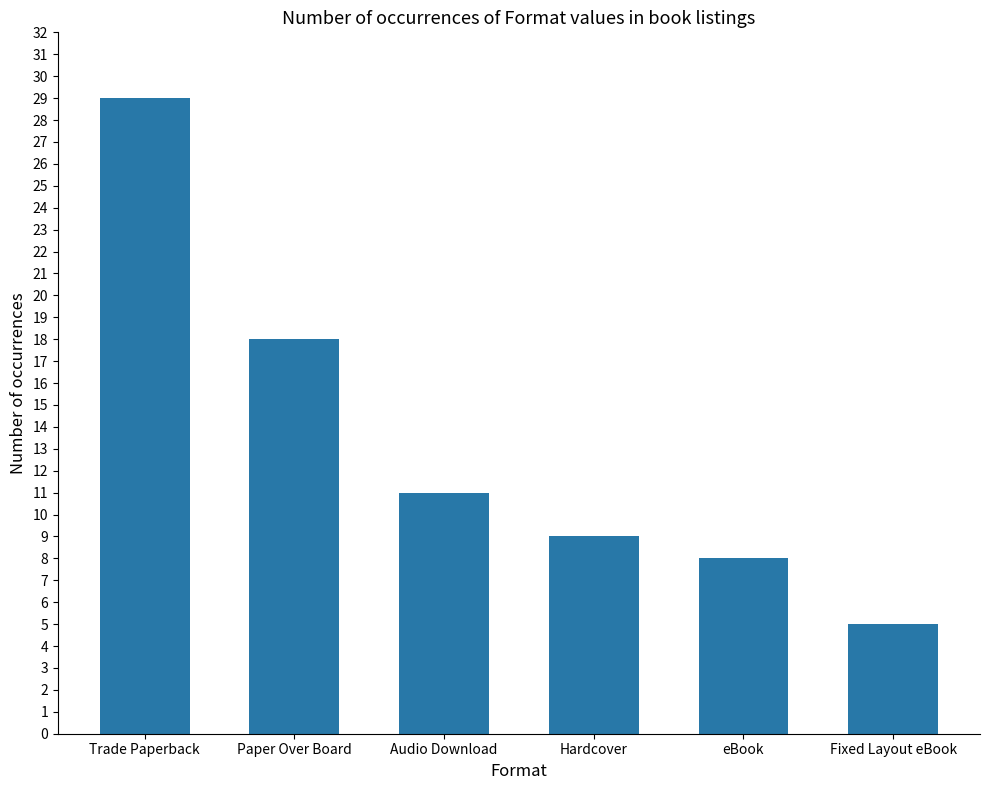

What is the label of the 3rd bar from the left?

Audio Download